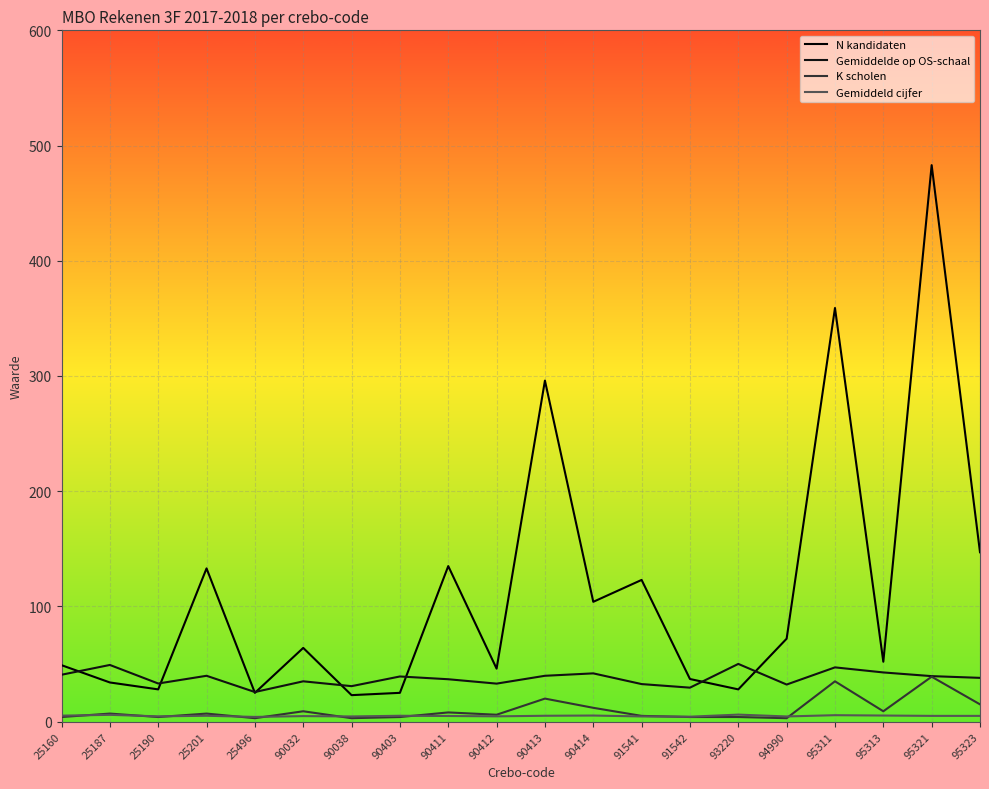

Which category has the highest value across all series?

95321